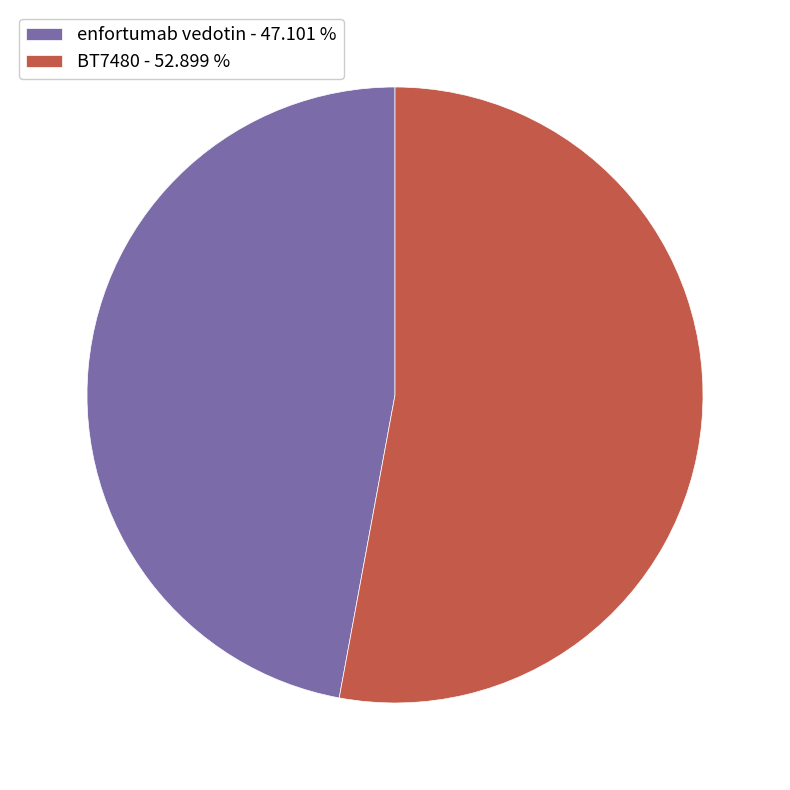

How many slices are in this pie chart?

2